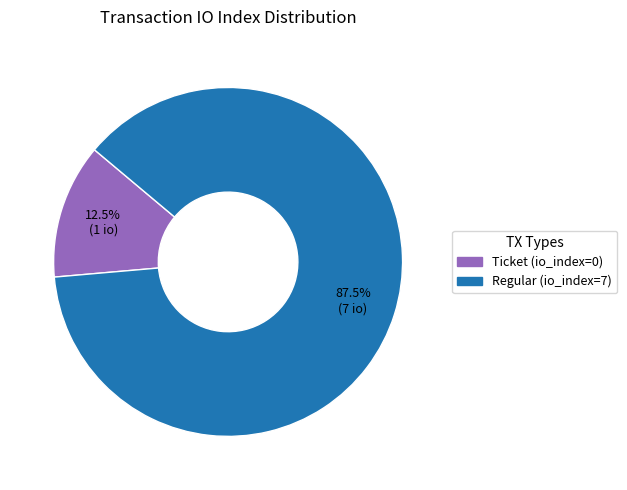

Which slice is the smallest?

Ticket (io_index=0)